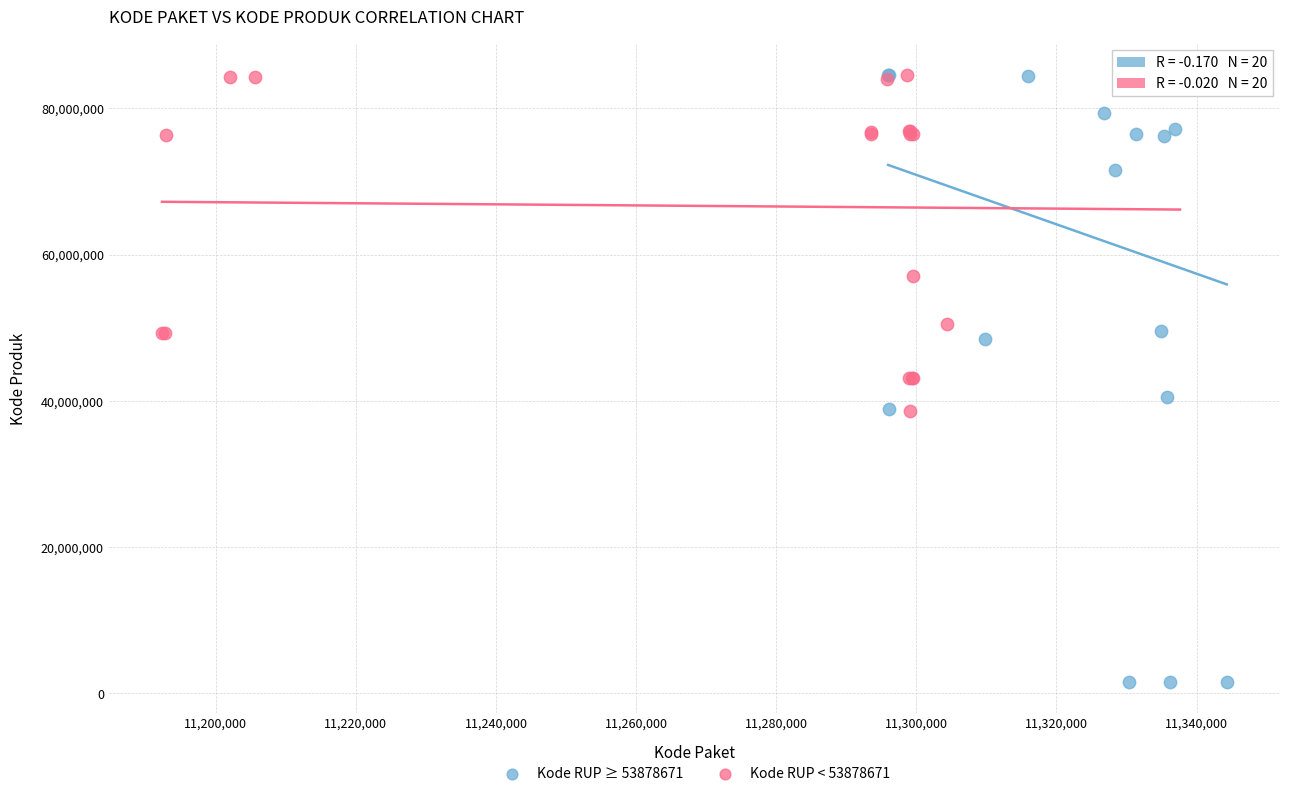

Which series contains the lowest Y value?

Kode RUP ≥ 53878671